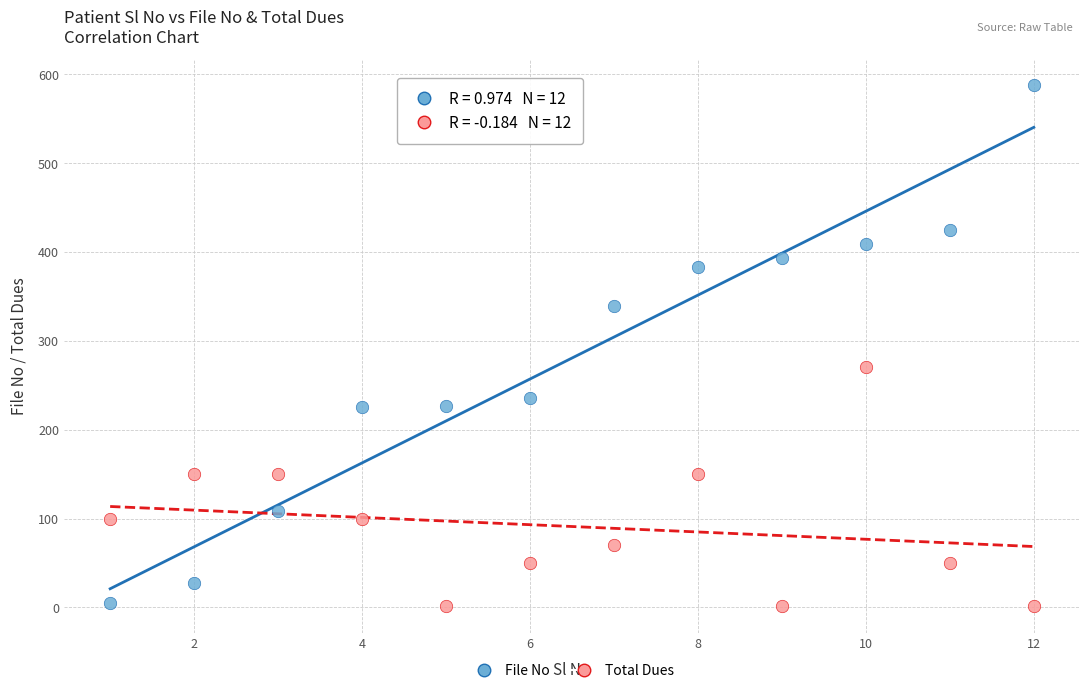

Across all series, what Y value is closest to 294?

270